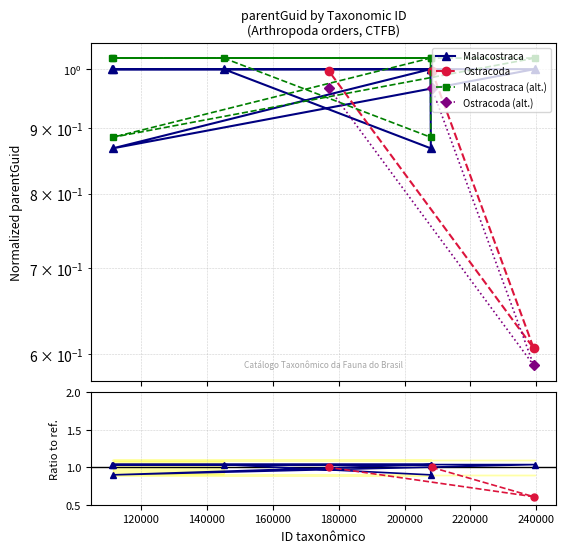

What is the value of the 3rd point from the left?

1.0